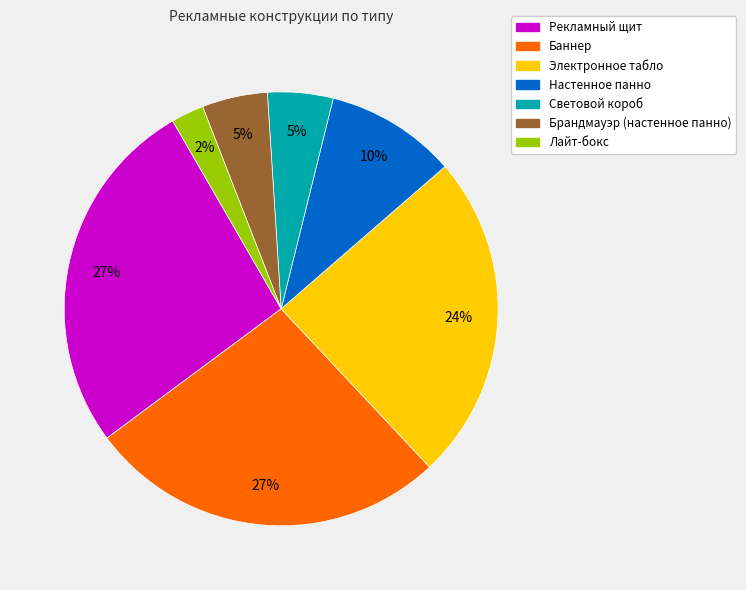

How many slices are in this pie chart?

7